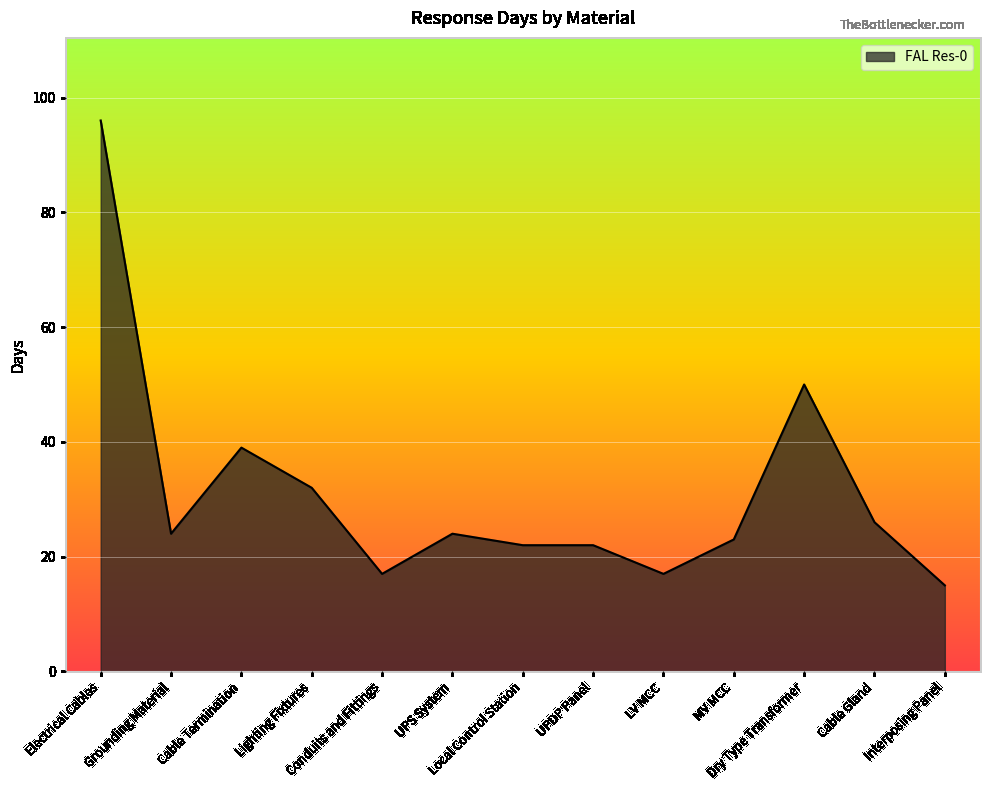

What is the minimum value shown in the chart?

15